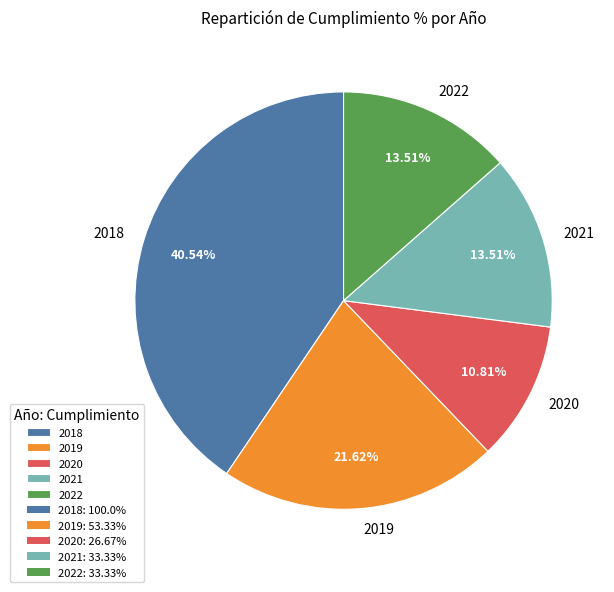

What percentage is the 2020 slice, to the nearest percent?

11%